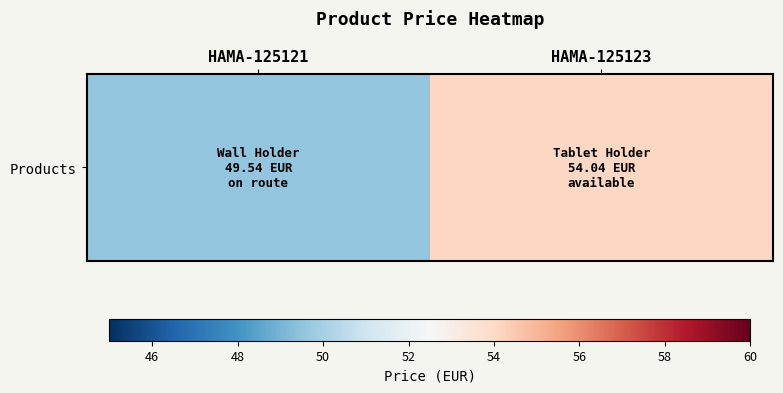

What is the sum of all values?

103.6